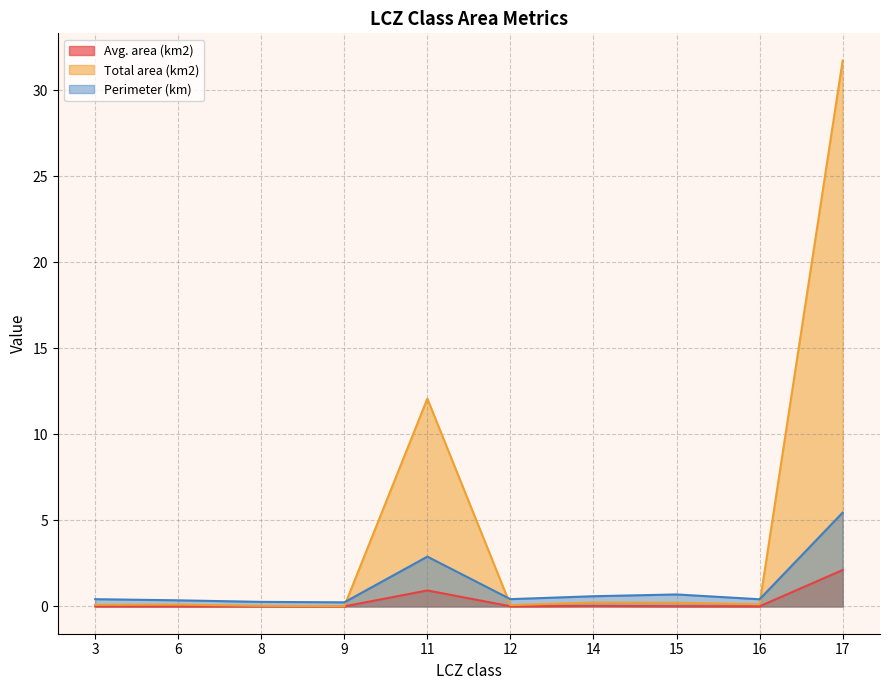

What is the value of the Perimeter (km) point at the 3rd from the left?

0.3